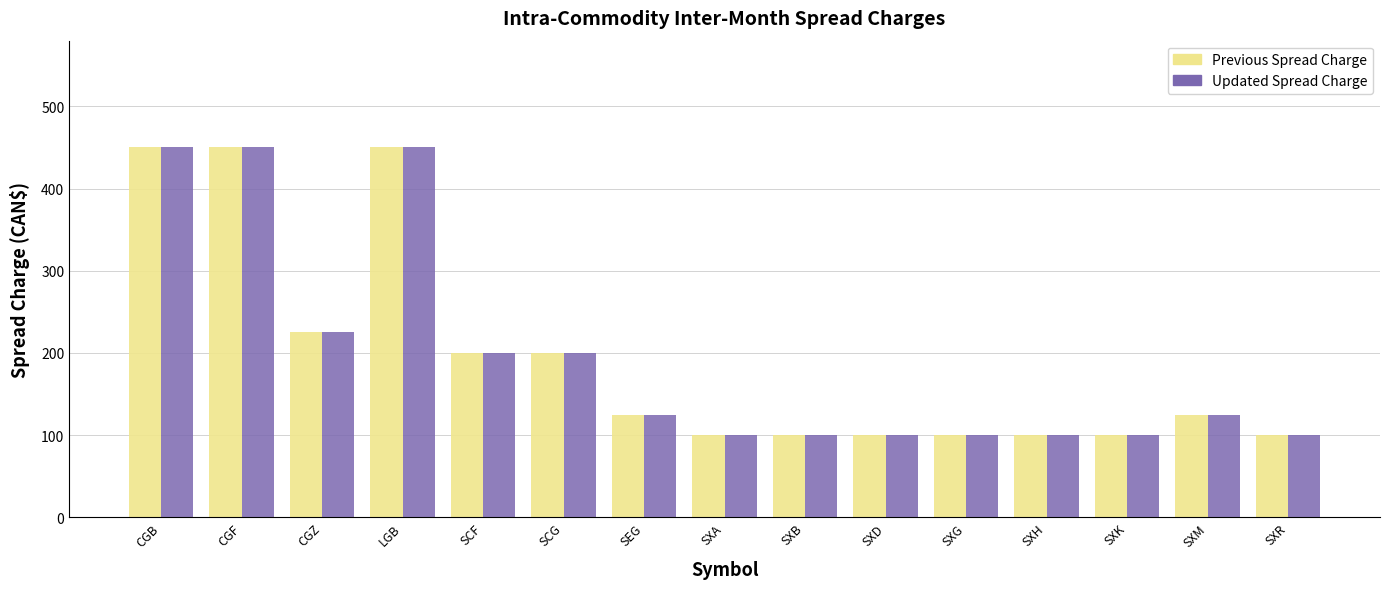

What is the highest value of the Updated Spread Charge series?

450